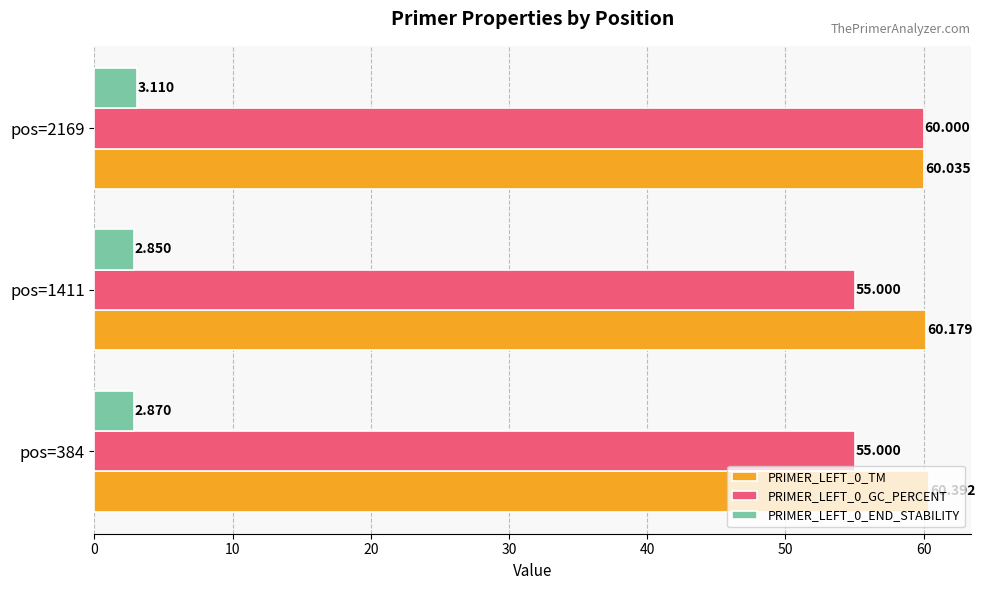

Reading left to right, list all the values displayed in this chart.

PRIMER_LEFT_0_TM: 60.4	60.2	60.0
PRIMER_LEFT_0_GC_PERCENT: 55.0	55.0	60.0
PRIMER_LEFT_0_END_STABILITY: 2.9	2.9	3.1